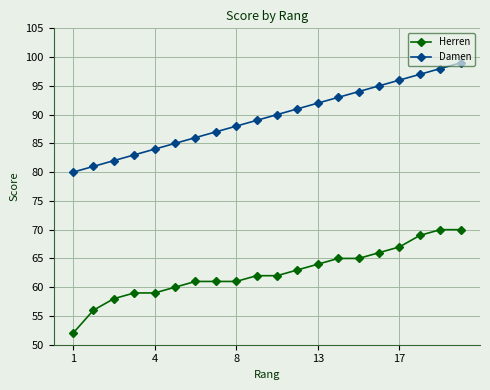

What is the value of the Herren point at the 16th from the left?

66